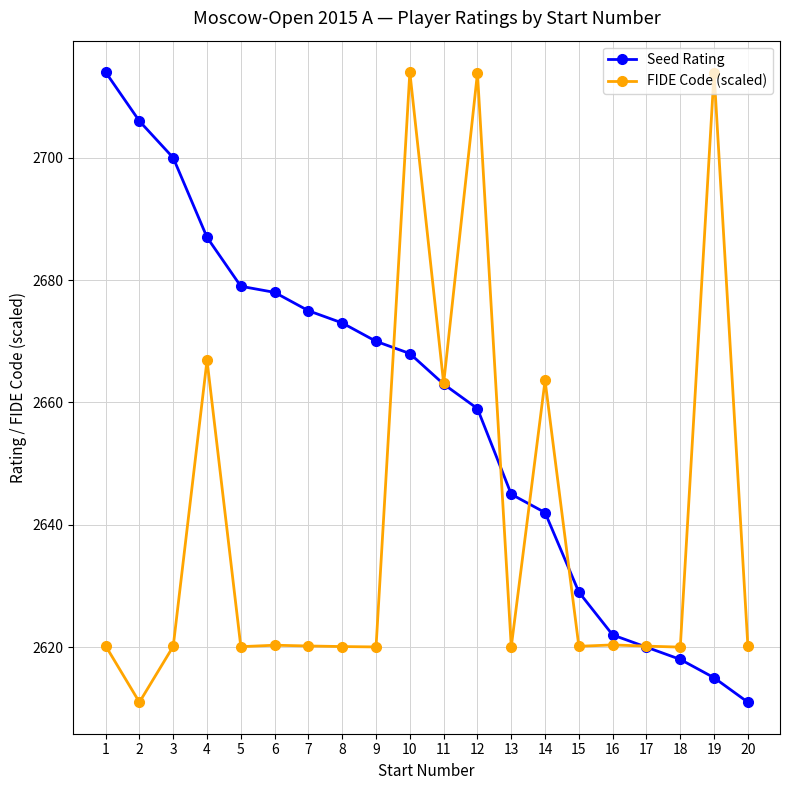

At 1, list the series in order from smallest to largest.

FIDE Code (scaled), Seed Rating